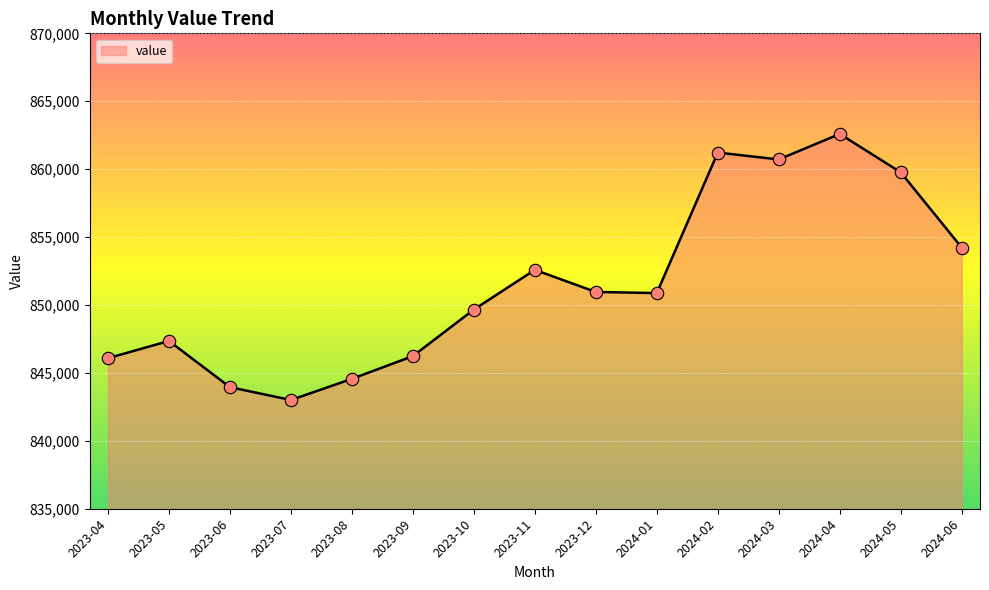

Approximately how many times larger is the value at 2023-12 compared to 2024-05?

1.0